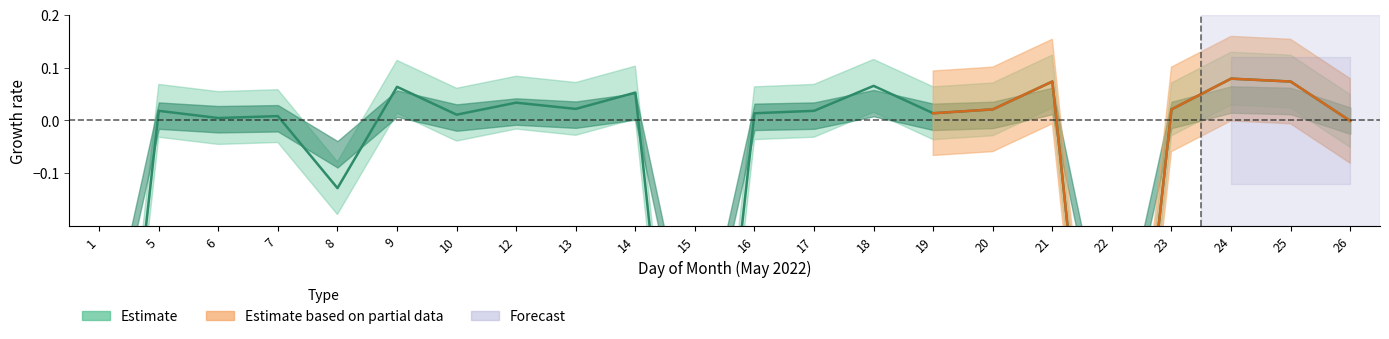

At which label is the value closest to 0?

26